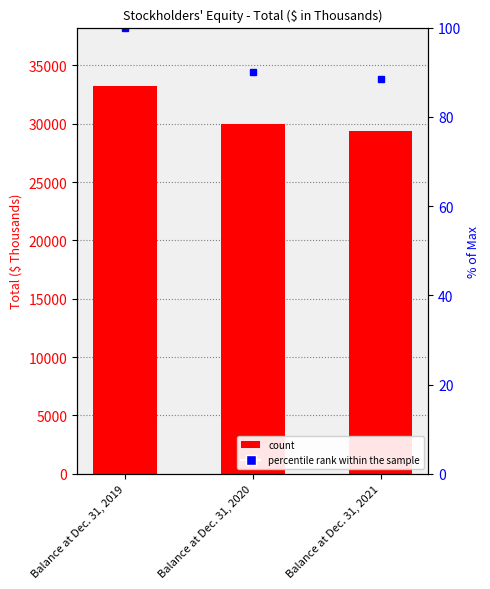

At Balance at Dec. 31, 2021, list the series in order from smallest to largest.

percentile rank within the sample, Total